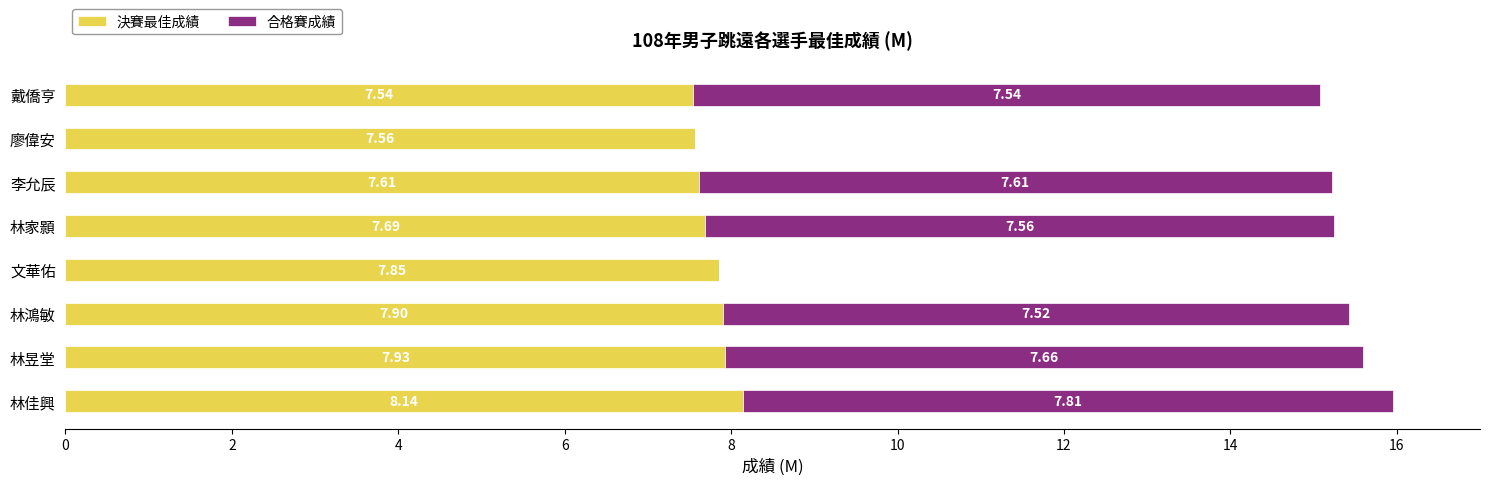

Where is 決賽最佳成績 nearest to the value 7?

戴僑亨